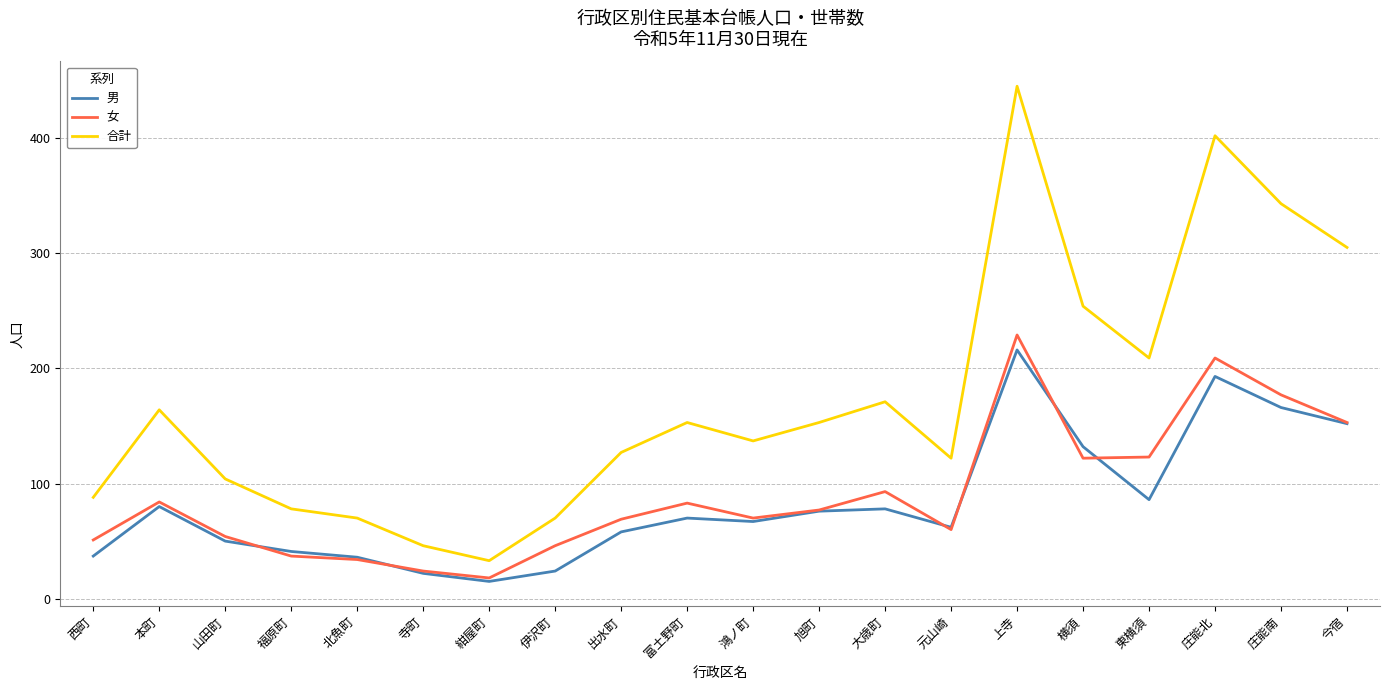

What position from the right is 寺町?

15